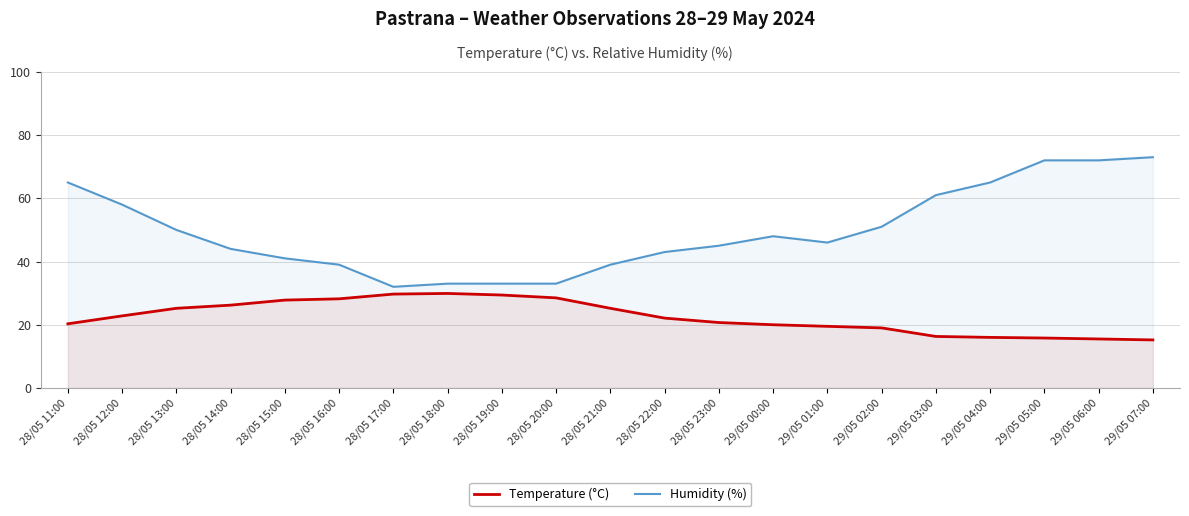

True or false: Humidity (%) and Temperature (°C) intersect in this chart.

False